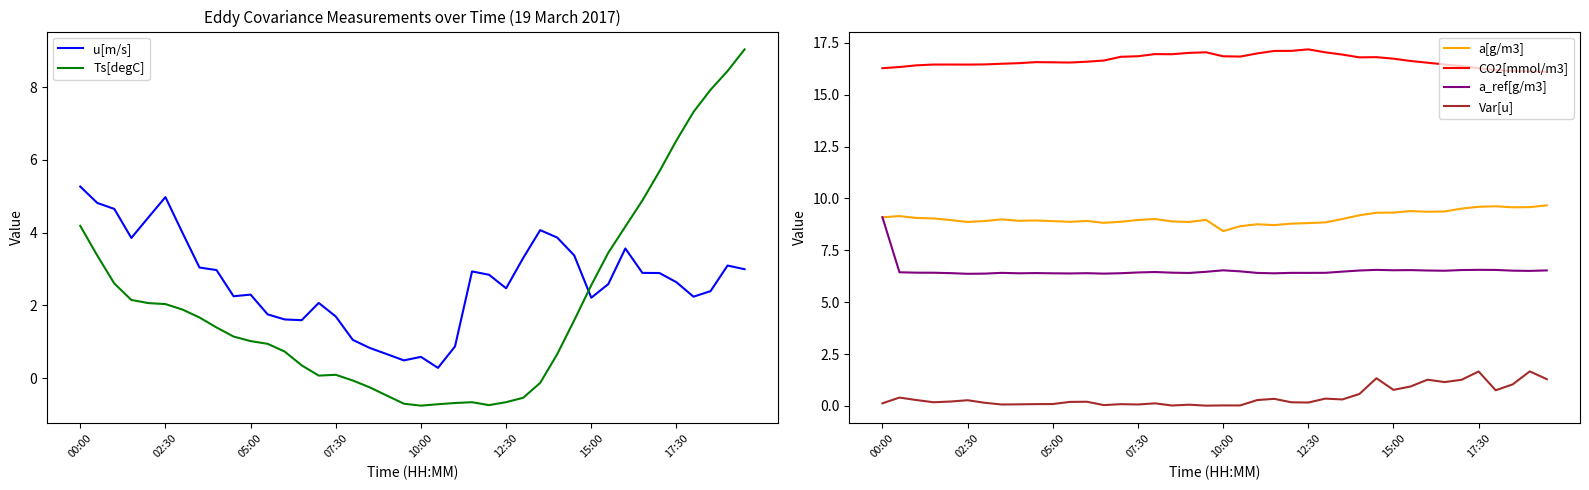

Is it true that CO2[mmol/m3] equals 16.8 at 10:00?

True